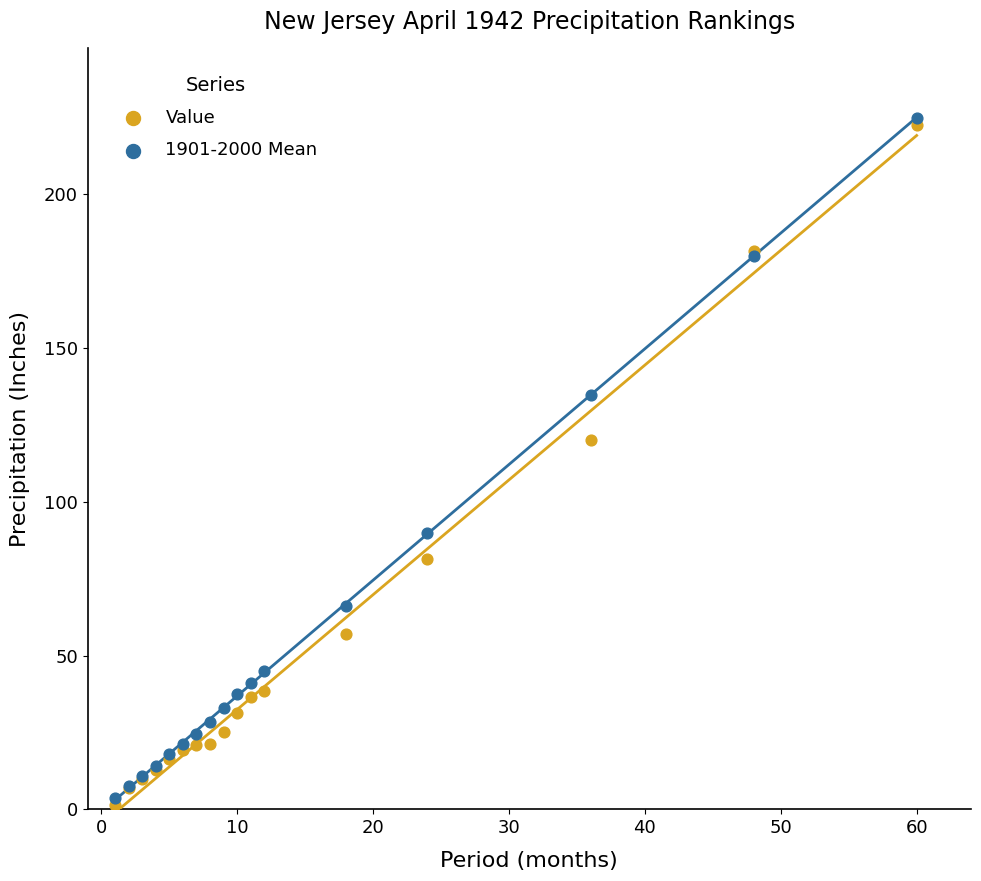

Which series contains the lowest Y value?

Value